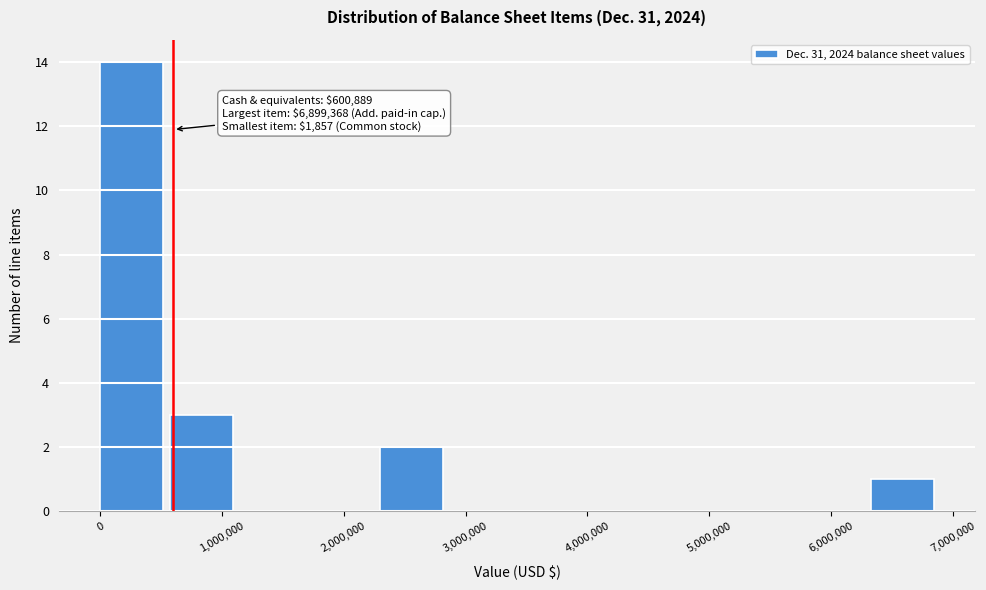

Which range on the x-axis has the tallest bar?

0 to 600000